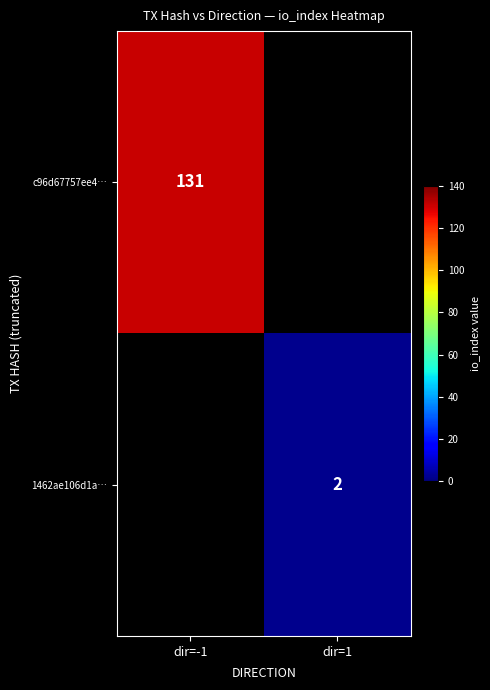

The c96d67757ee4… series shows 76 at dir=-1. True or false?

False